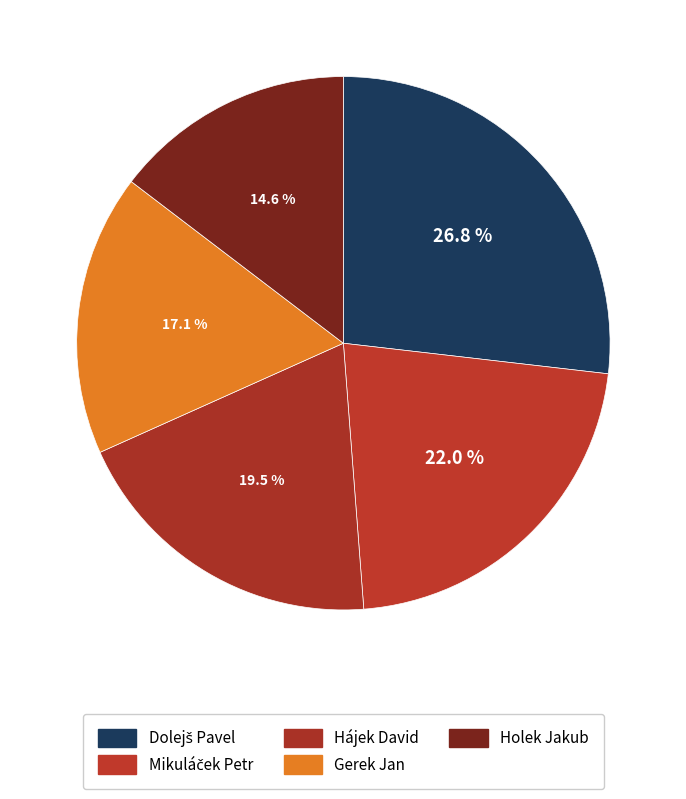

How many segments does this pie chart have?

5